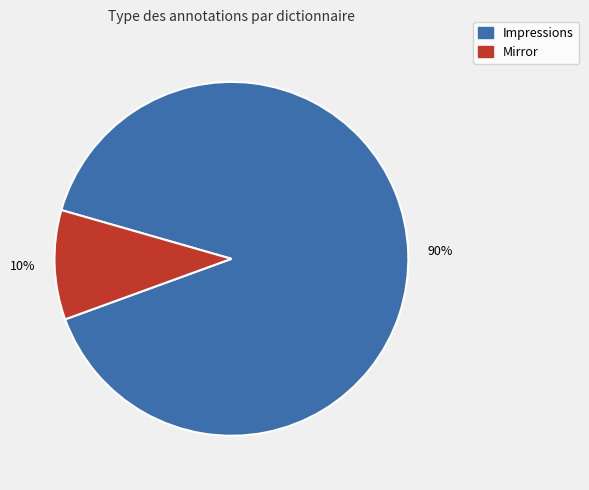

Is there a majority slice in this chart?

Yes